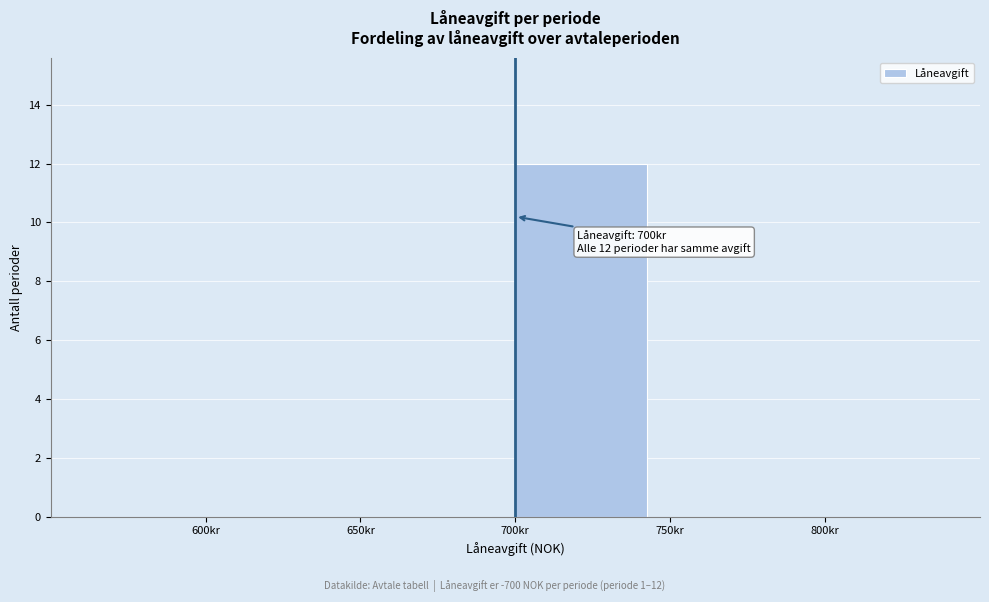

Which range on the x-axis has the tallest bar?

700 to 750